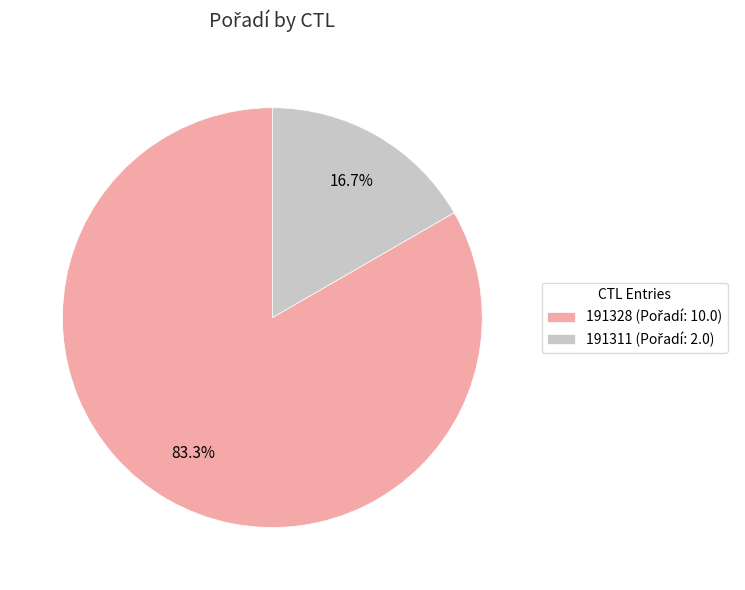

How many slices are in this pie chart?

2